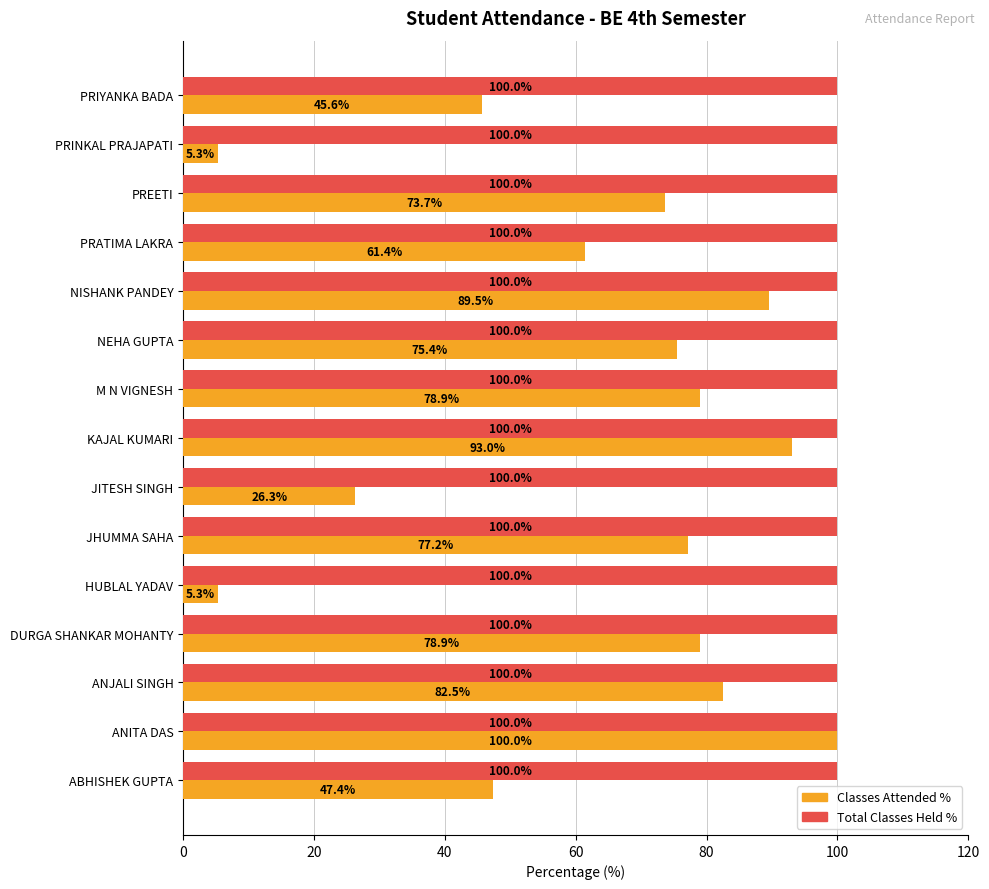

Where is Classes Attended % nearest to the value 52?

ABHISHEK GUPTA